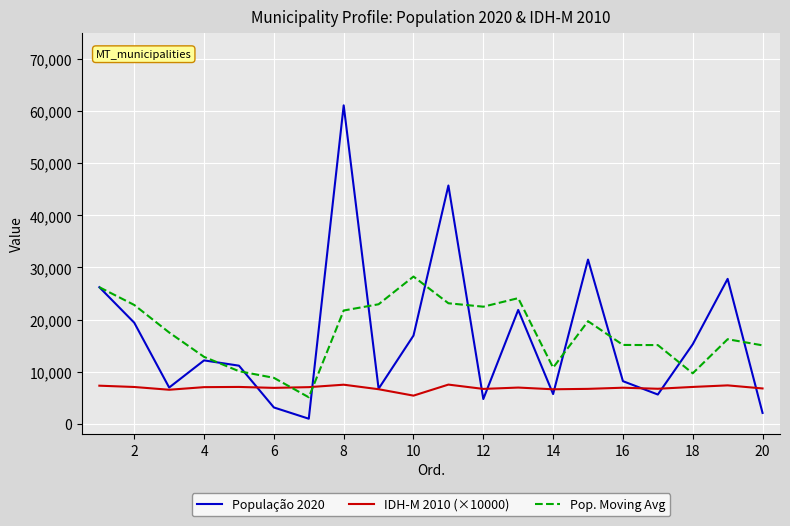

Rank the series by their maximum value, from lowest to highest.

IDH-M 2010 (×10000), Pop. Moving Avg, População 2020